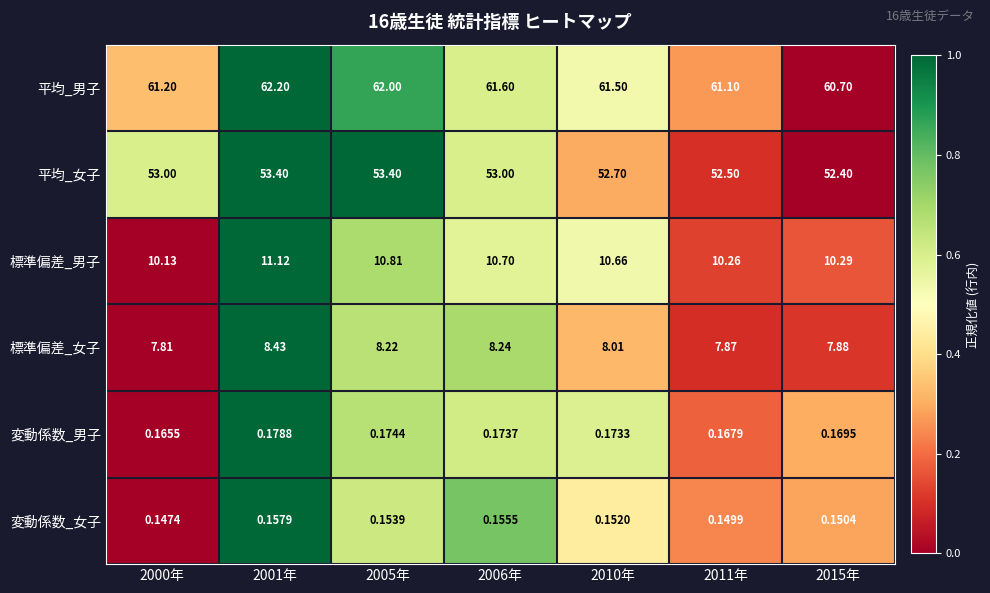

Which series changed the most between 2000年 and 2011年?

平均_女子